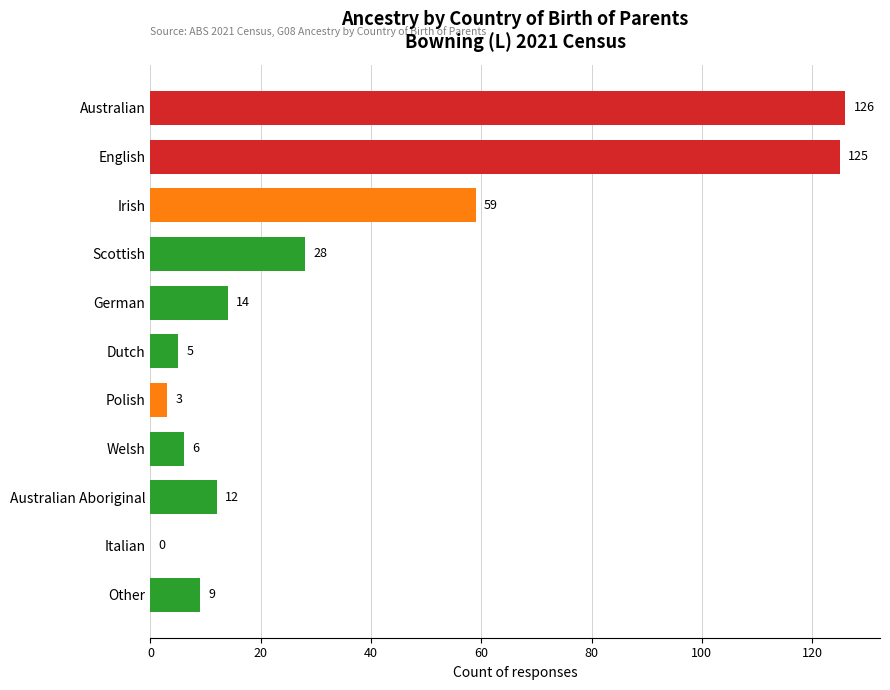

What is the sum of the values at Polish and Australian?

129